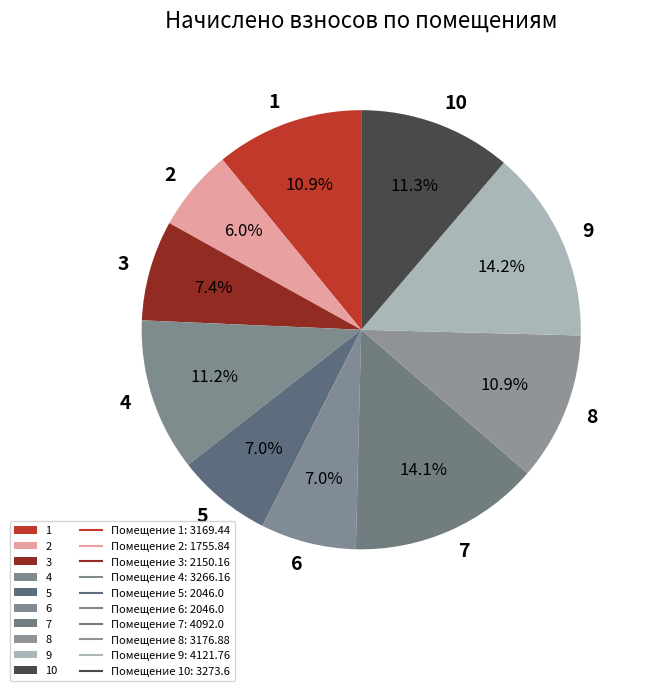

To the nearest percent, what portion does 8 represent?

11%